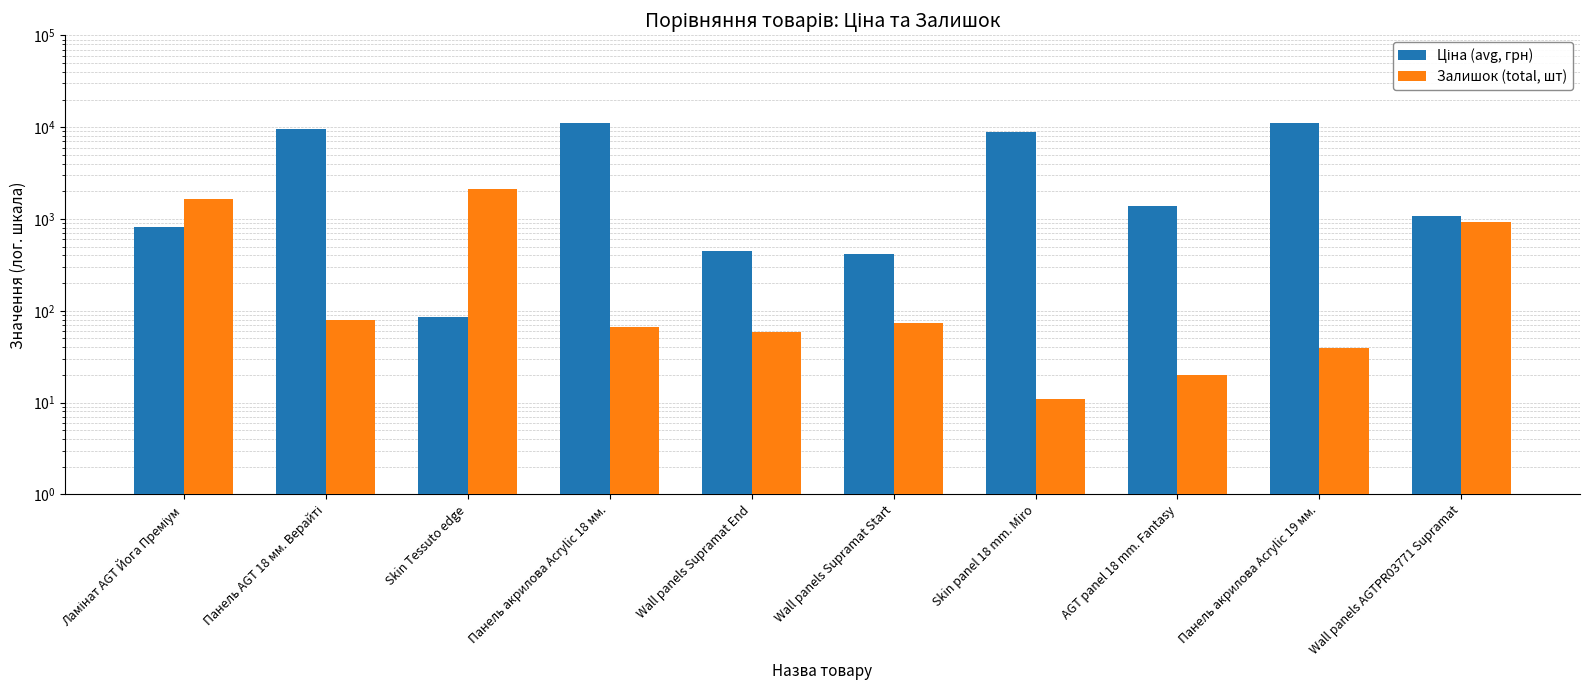

What is the sum of the Залишок (total, шт) values at Ламінат AGT Йога Преміум and Панель AGT 18 мм. Верайті?

1734.0